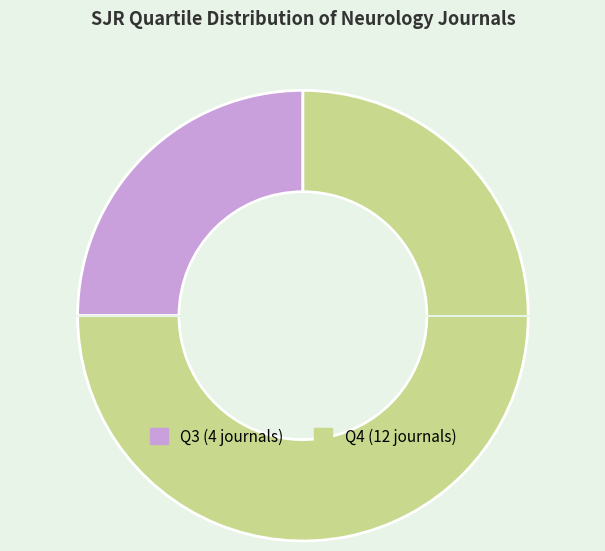

Count the number of slices in the pie.

2